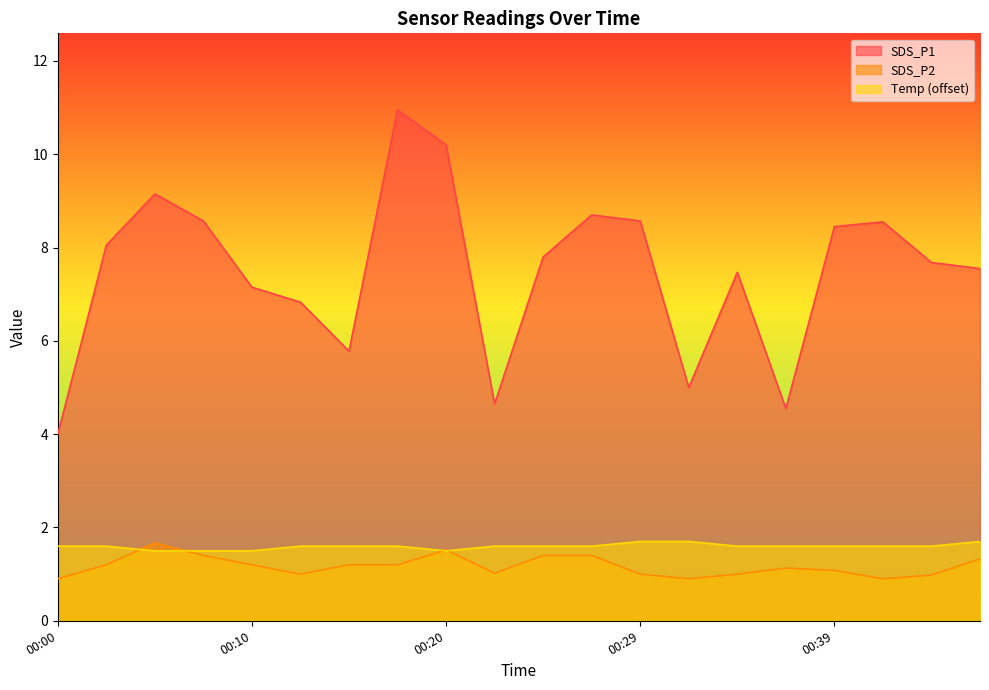

True or false: SDS_P2 has a value of 0.6 at 00:29.

False